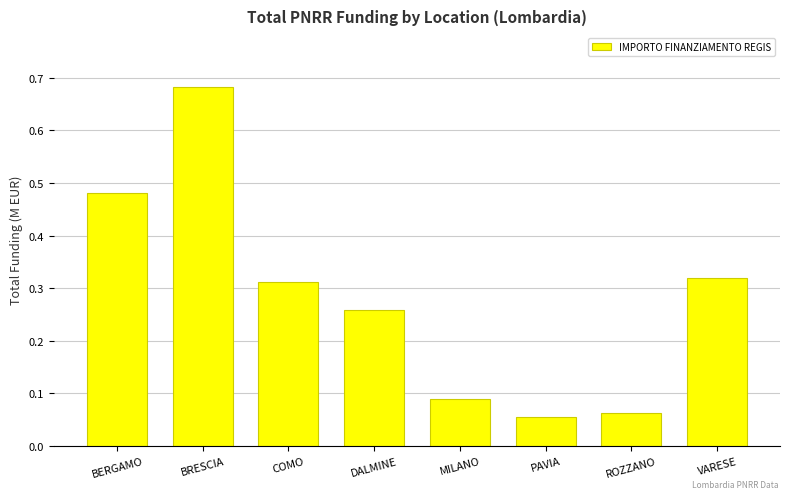

What is the difference between the second highest and second lowest values?

0.4